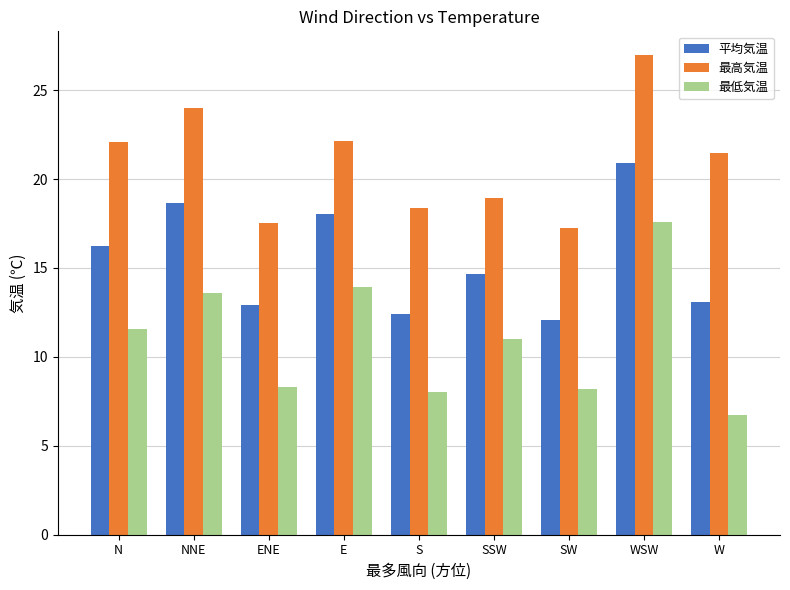

Between N and SW, which series saw the biggest shift?

最高気温